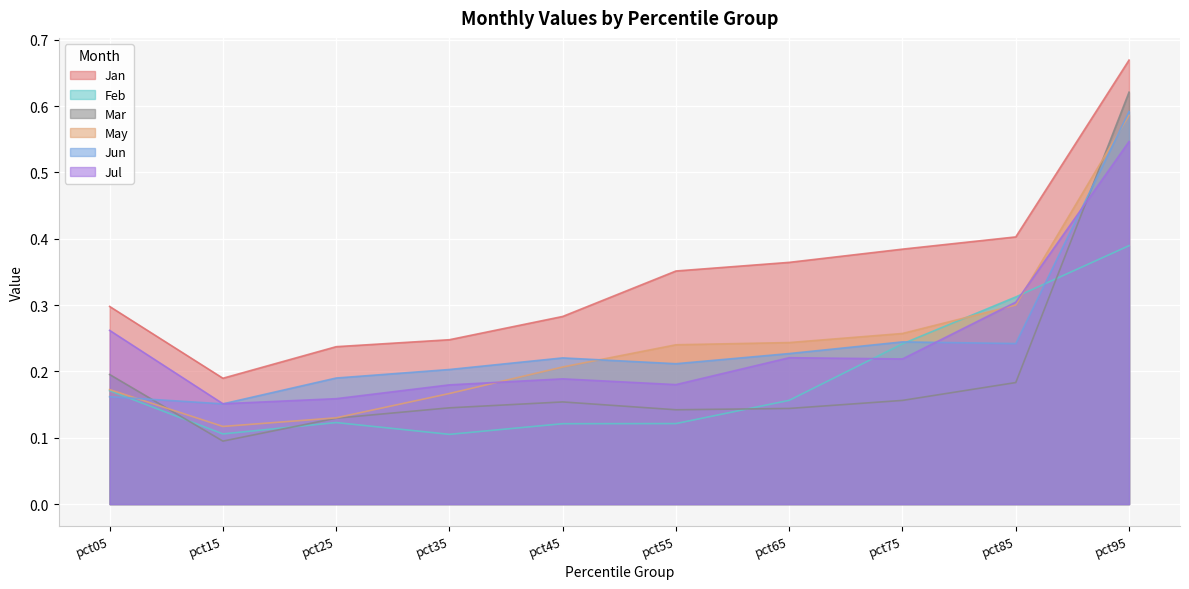

Which category has the highest value across all series?

pct95